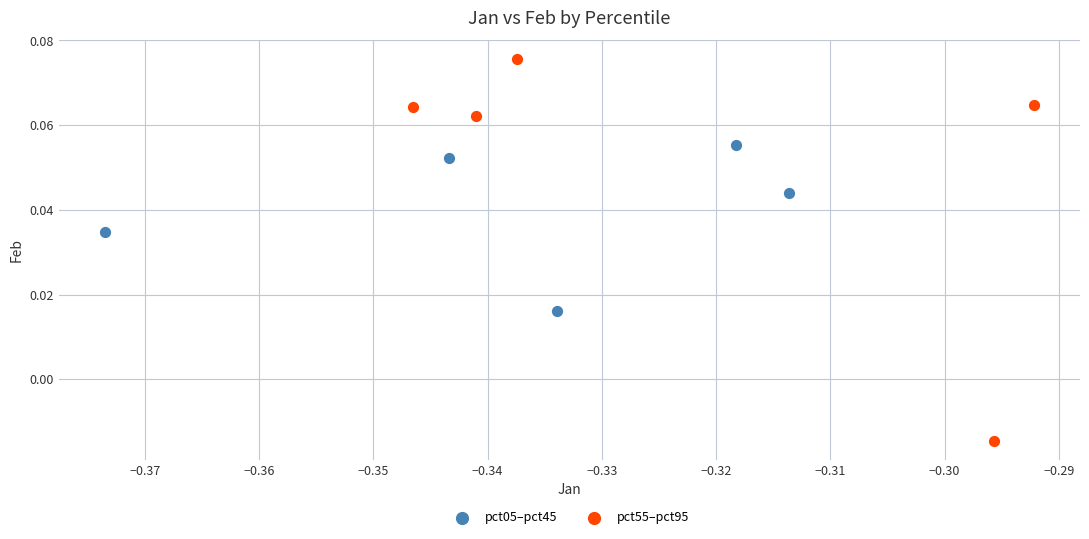

Which series has the widest spread of Y values?

pct55–pct95